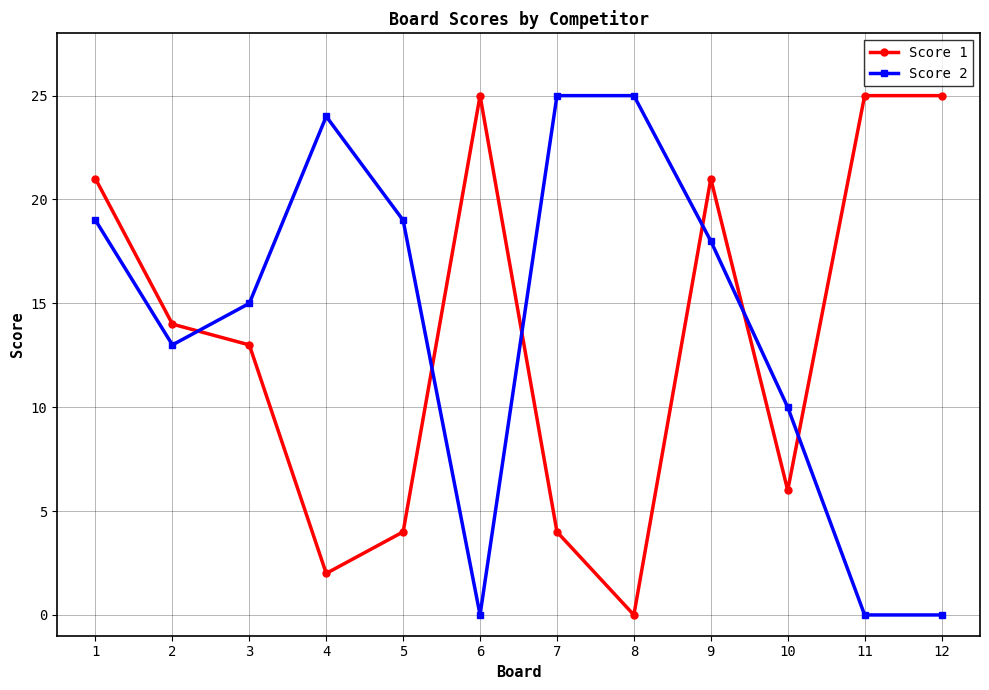

List the series in order of their overall mean, lowest first.

Score 1, Score 2